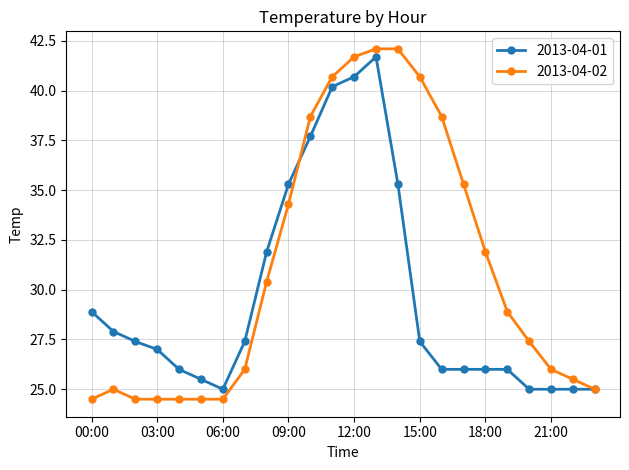

True or false: 2013-04-02 has more than 0 points higher than both neighbors.

True